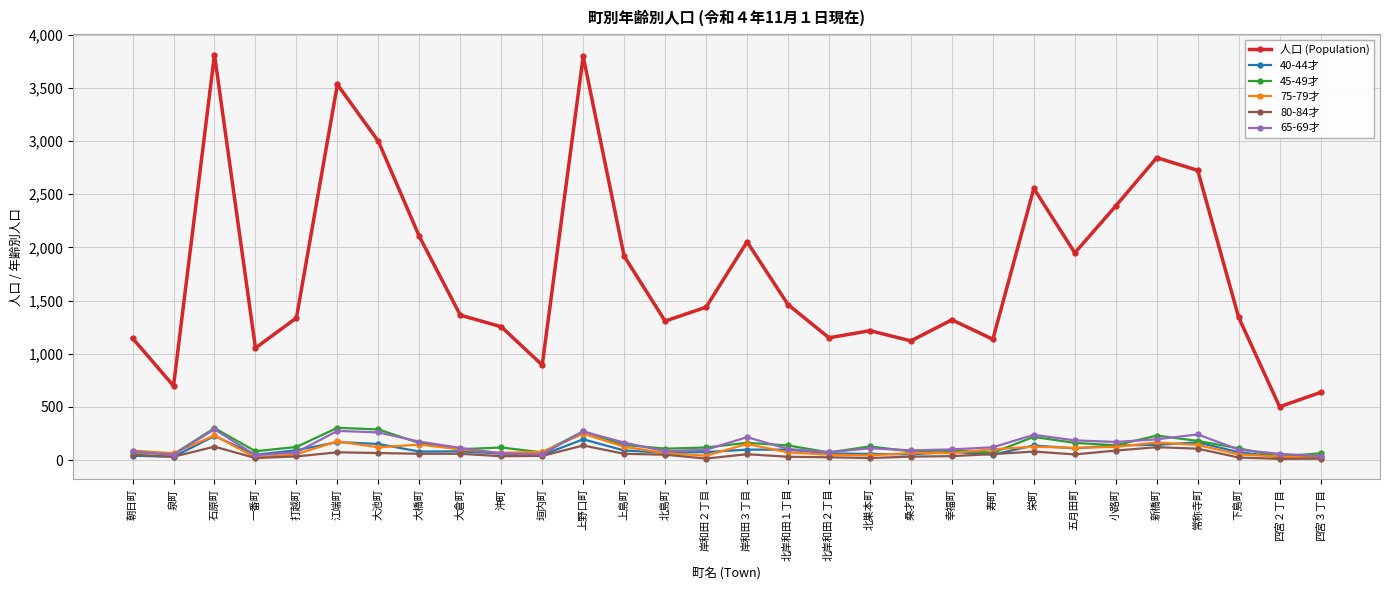

Which series has the widest spread of values?

人口 (Population)